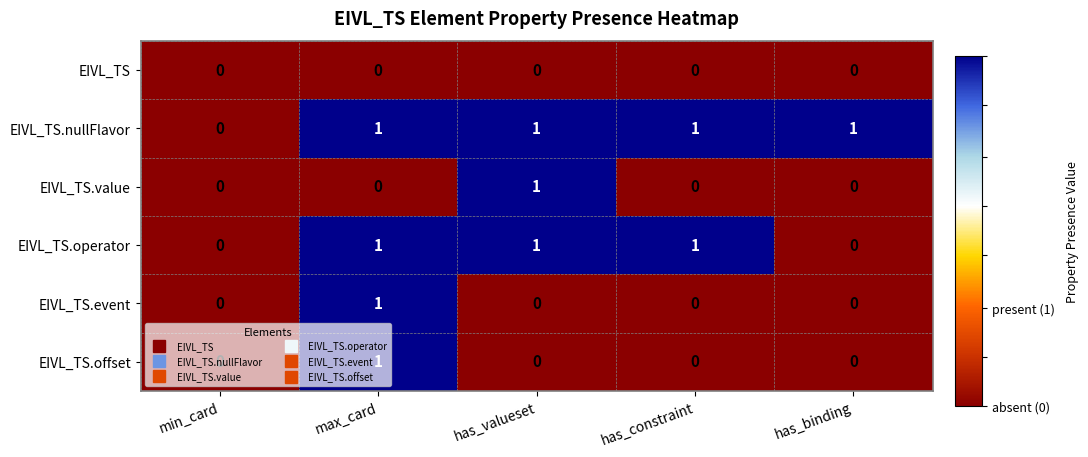

The EIVL_TS.value series shows 0 at max_card. True or false?

True